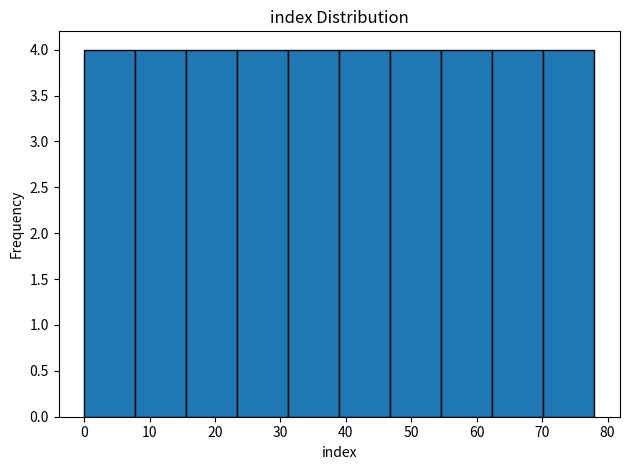

Reading left to right, list every bar in this chart as the range it spans on the x-axis followed by its height. Neither the bar edges nor the heights are printed on the chart, so give them approximately, as read against the axes.

0.0 to 7.8: 4
7.8 to 15.6: 4
15.6 to 23.4: 4
23.4 to 31.2: 4
31.2 to 39.0: 4
39.0 to 46.8: 4
46.8 to 54.6: 4
54.6 to 62.4: 4
62.4 to 70.2: 4
70.2 to 78.0: 4